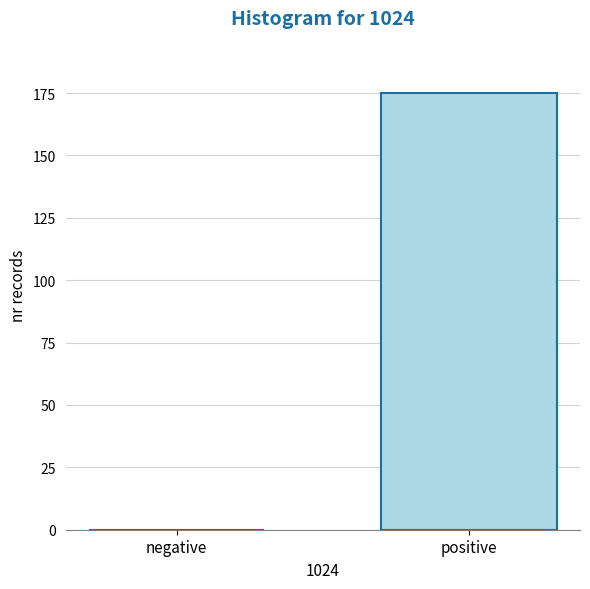

Reading left to right, what are all the values shown in this chart?

negative=0	positive=175